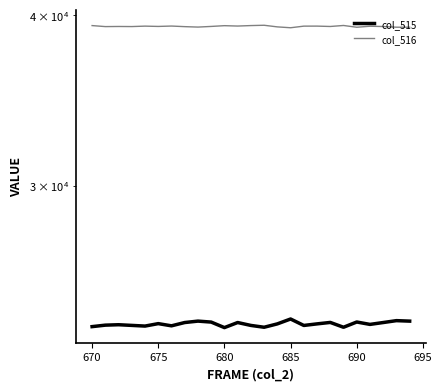

What value does the col_515 series have at 680?

23701